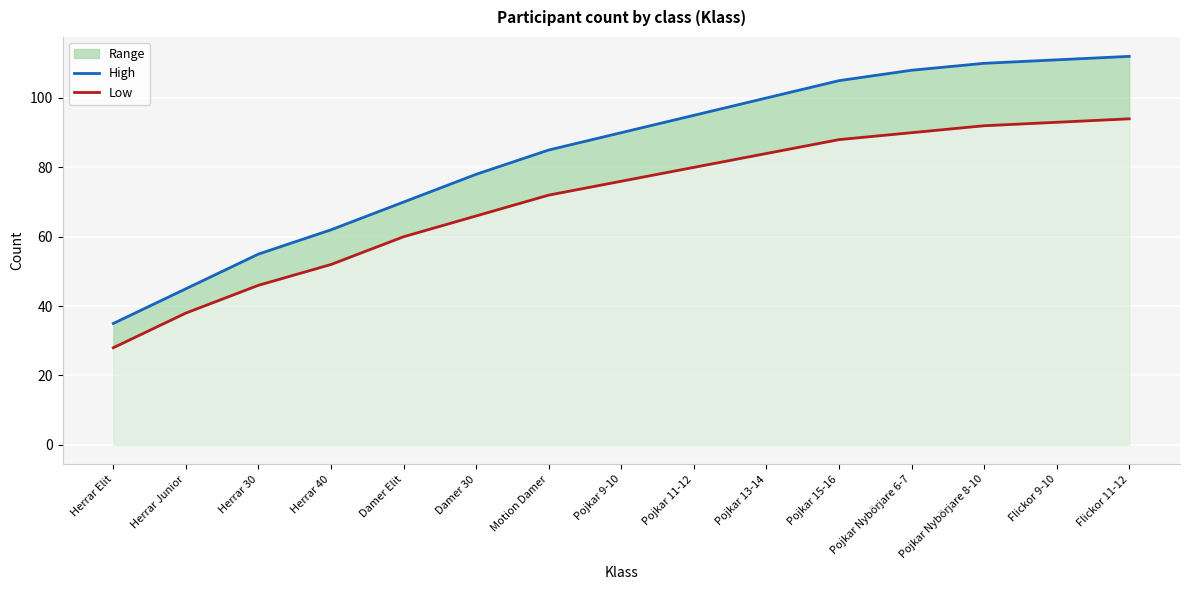

True or false: Low and High cross at least once.

False